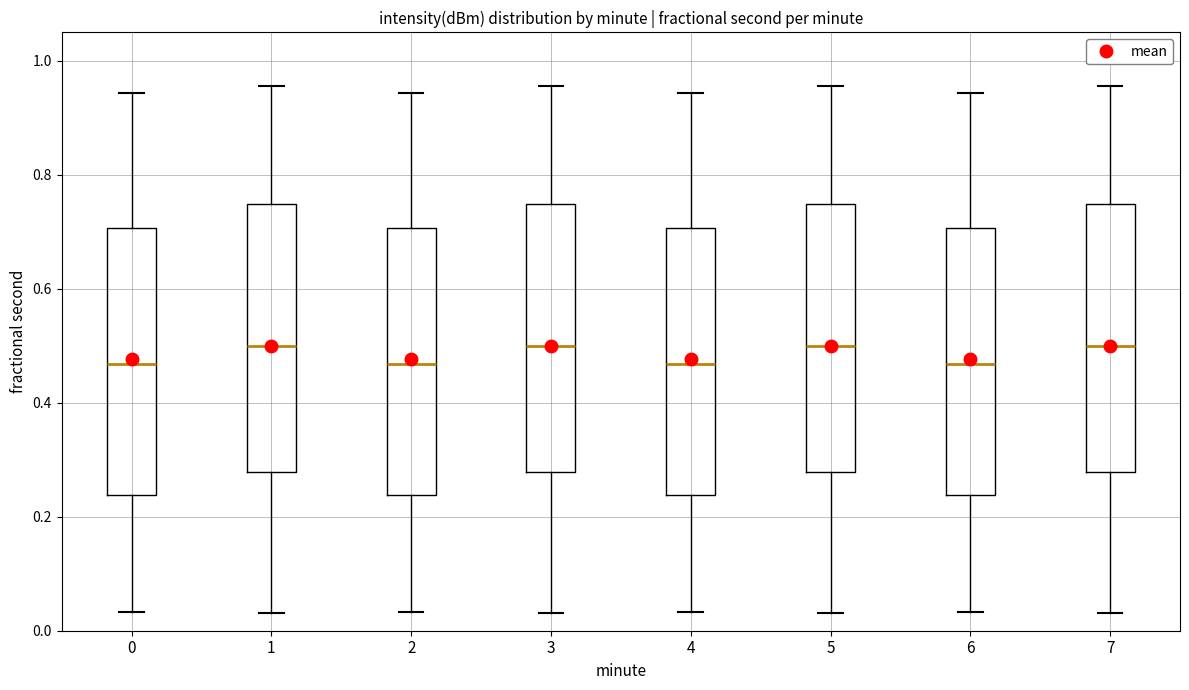

Reading left to right, transcribe this box plot: for each box, give where its median line is, the range the box spans, and where its two whiskers end, as read against the y-axis. The values are not printed on the chart, so give them approximately, as read against the axis.

0: median 0.46, box 0.24 to 0.70, whiskers 0.04 to 0.94
1: median 0.50, box 0.28 to 0.74, whiskers 0.04 to 0.96
2: median 0.46, box 0.24 to 0.70, whiskers 0.04 to 0.94
3: median 0.50, box 0.28 to 0.74, whiskers 0.04 to 0.96
4: median 0.46, box 0.24 to 0.70, whiskers 0.04 to 0.94
5: median 0.50, box 0.28 to 0.74, whiskers 0.04 to 0.96
6: median 0.46, box 0.24 to 0.70, whiskers 0.04 to 0.94
7: median 0.50, box 0.28 to 0.74, whiskers 0.04 to 0.96